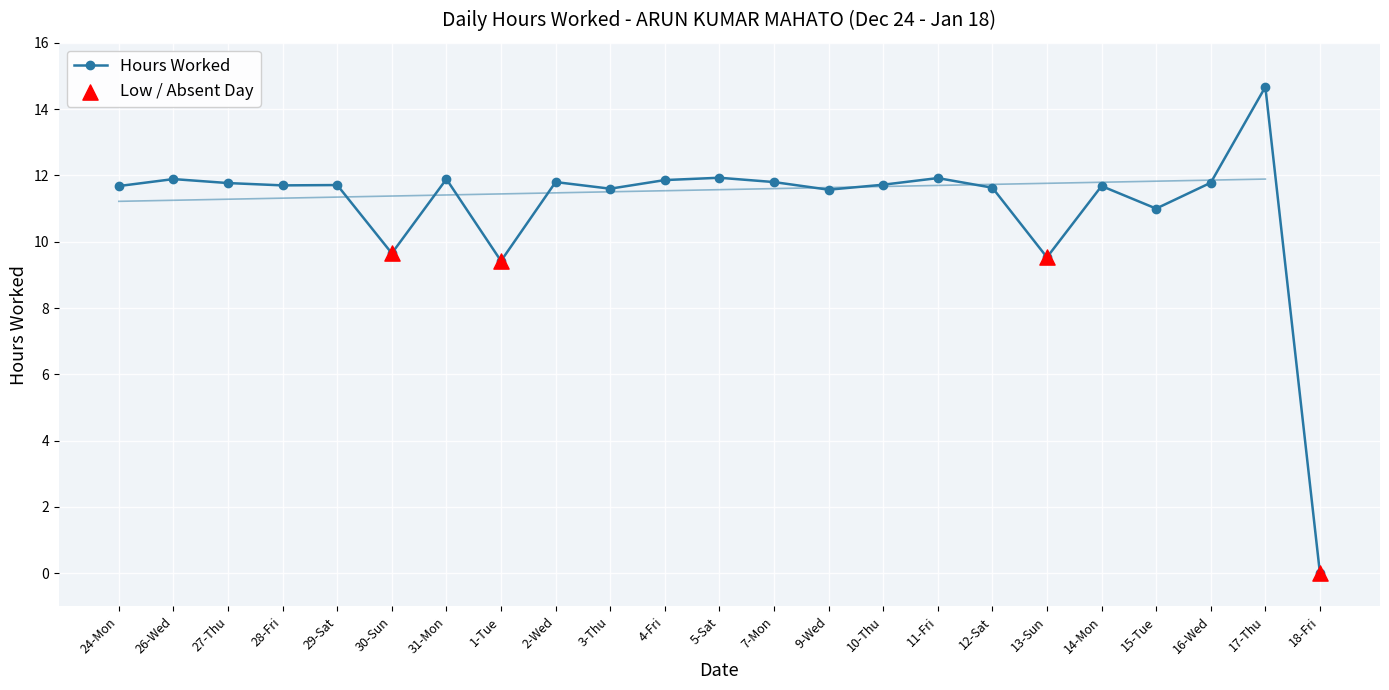

Which has a higher value, 7-Mon or 4-Fri?

4-Fri